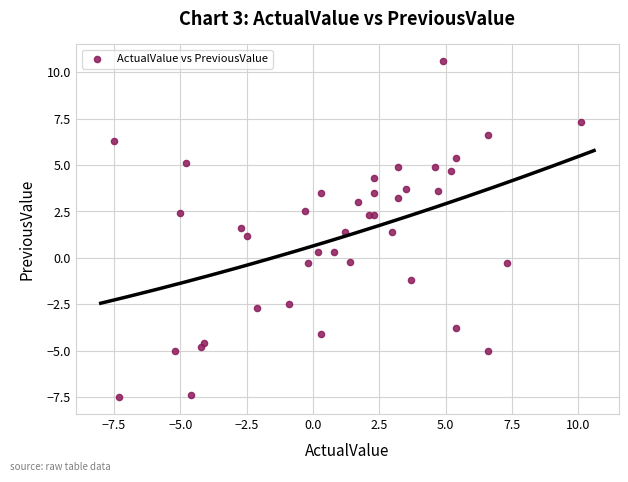

What Y value in the scatter plot is closest to 1?

1.2